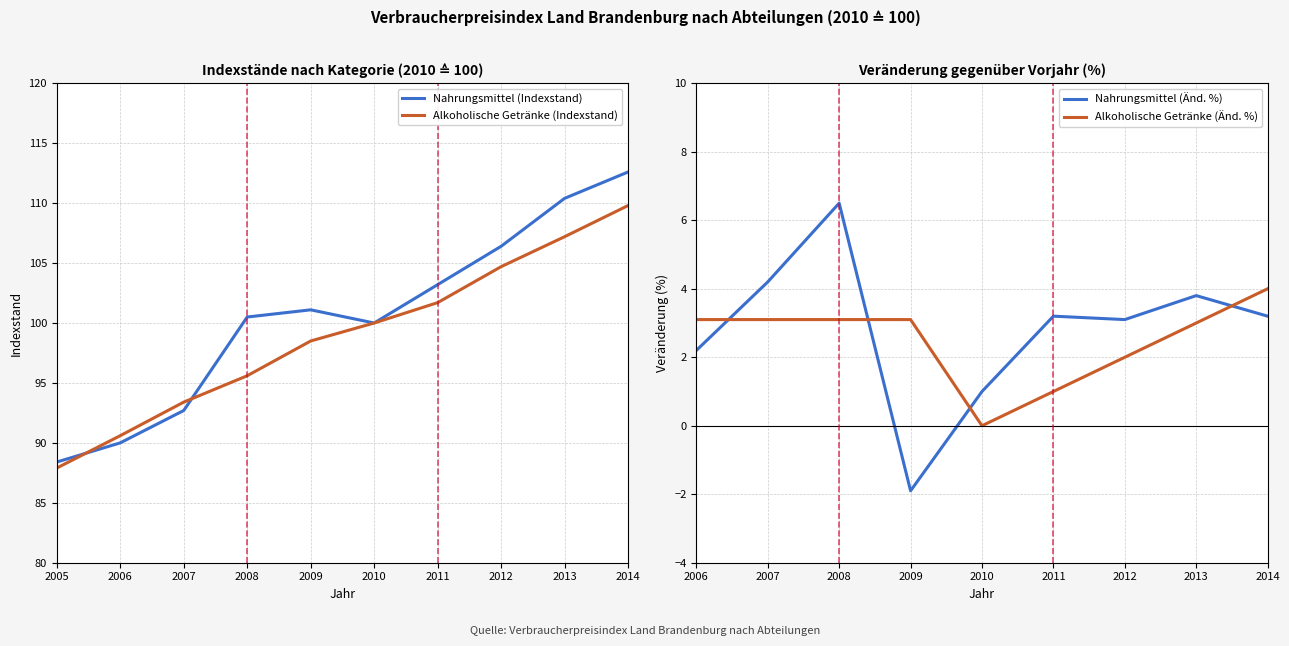

List the series in order of their overall mean, lowest first.

Alkoholische Getränke (Indexstand), Nahrungsmittel (Indexstand)